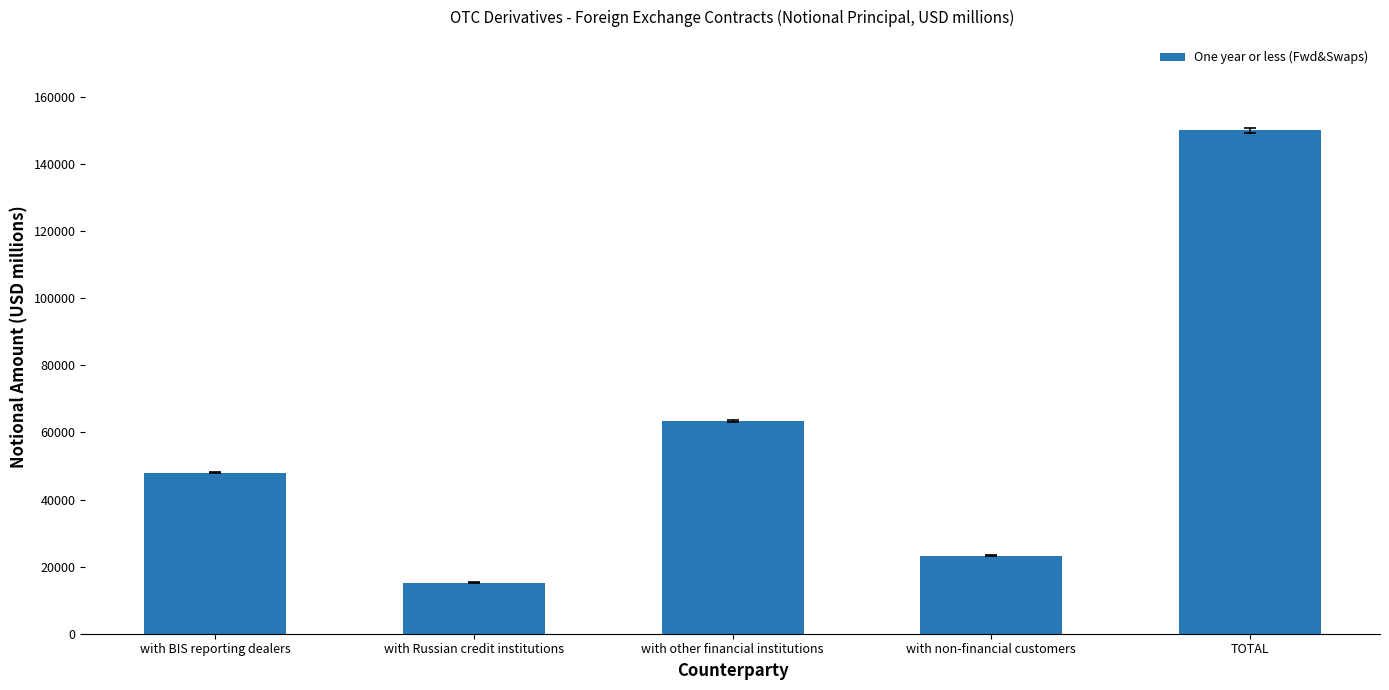

Reading right to left, what are all the values shown in this chart?

TOTAL=150045.7	with non-financial customers=23302.5	with other financial institutions=63449.5	with Russian credit institutions=15227.0	with BIS reporting dealers=48066.7